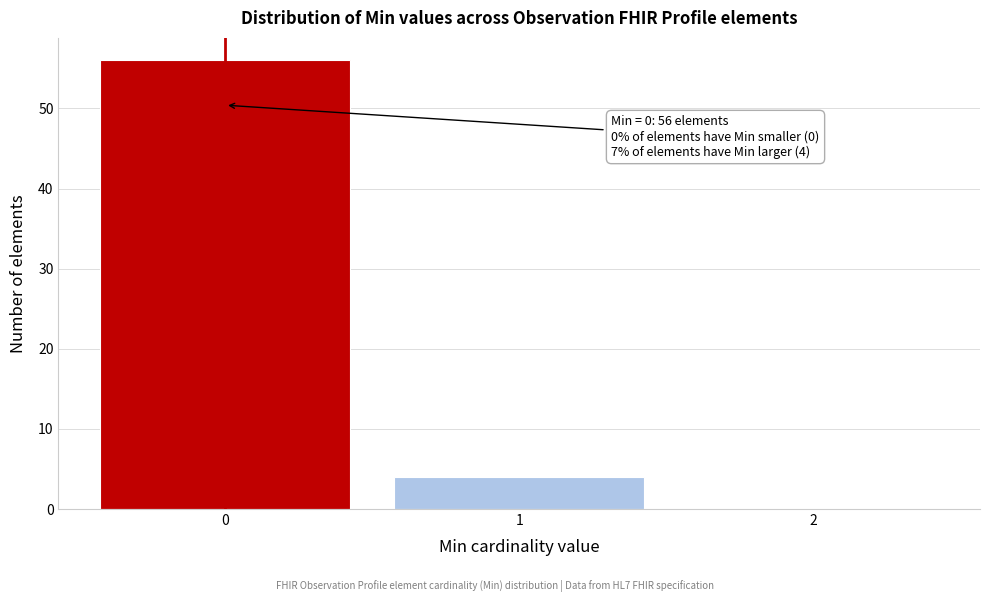

Which range on the x-axis has the tallest bar?

-0.5 to 0.5